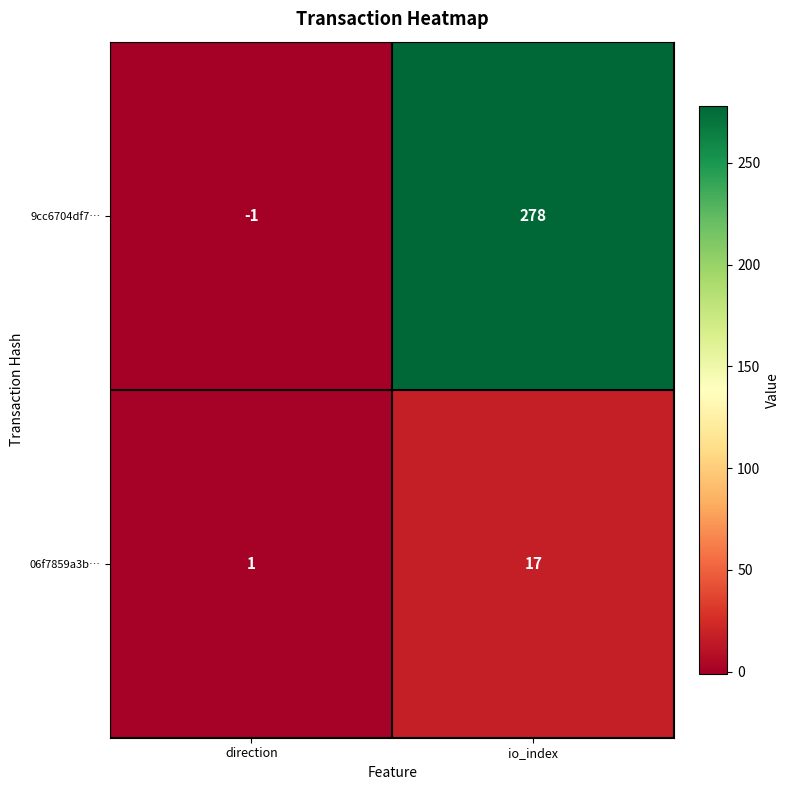

What is the spread (max minus min) of values at io_index?

261